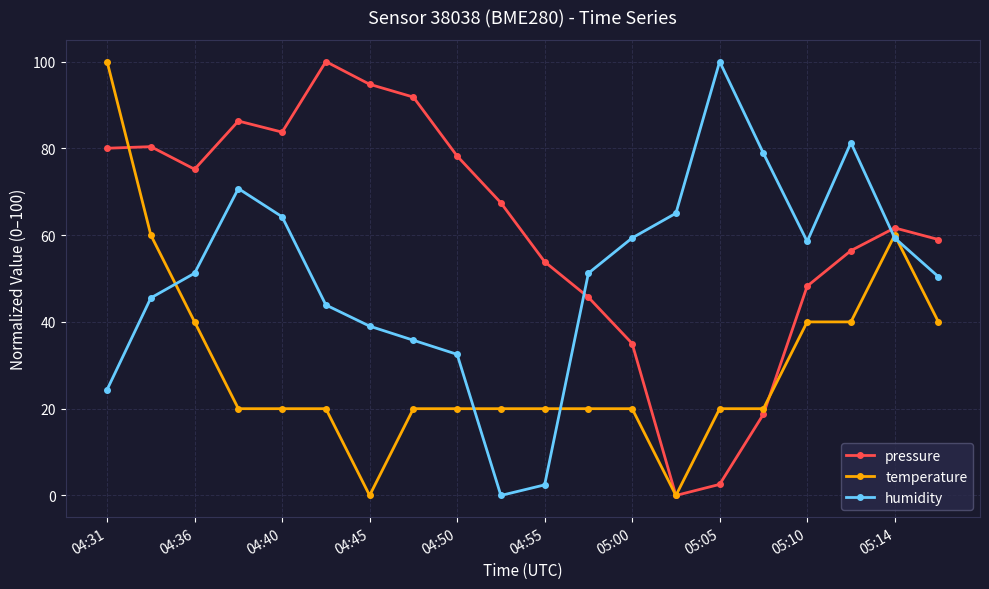

In humidity, how many points are higher than both neighbors (excluding endpoints)?

3